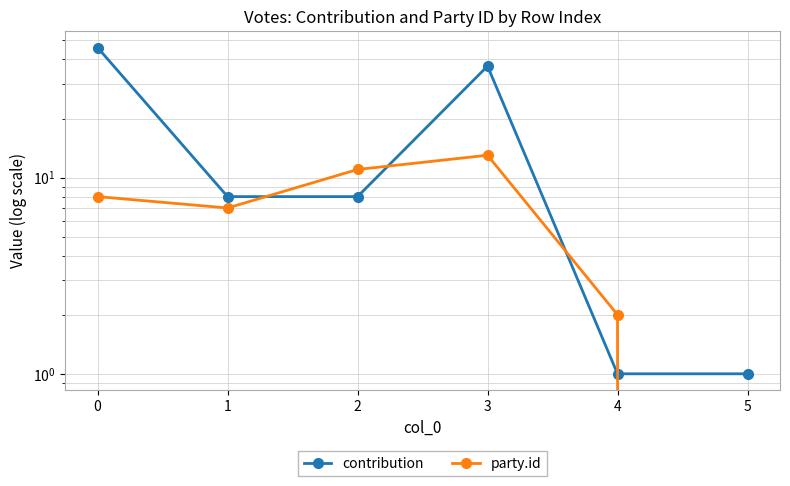

Where do contribution and party.id first cross each other?

1 and 2